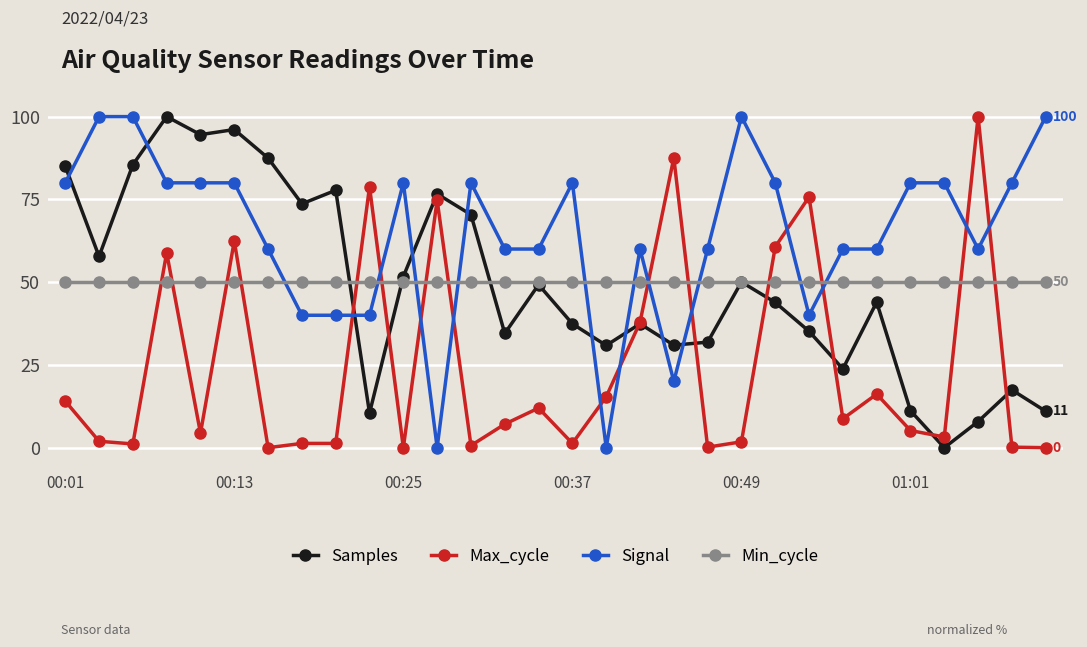

How many times do Max_cycle and Signal cross each other?

12